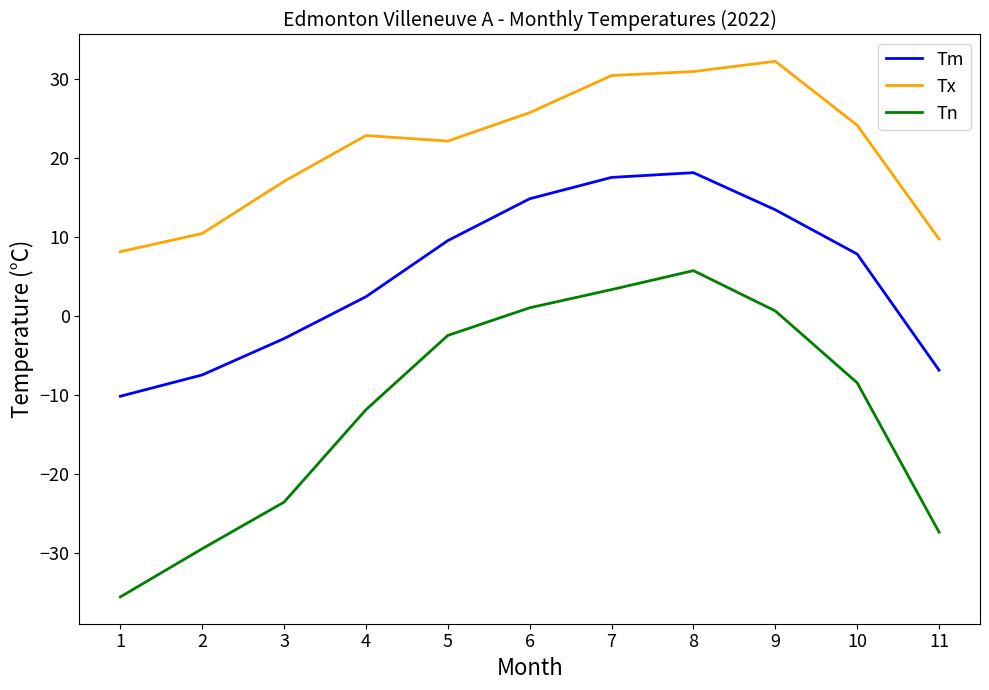

Does the chart display data point markers on the line(s)?

No